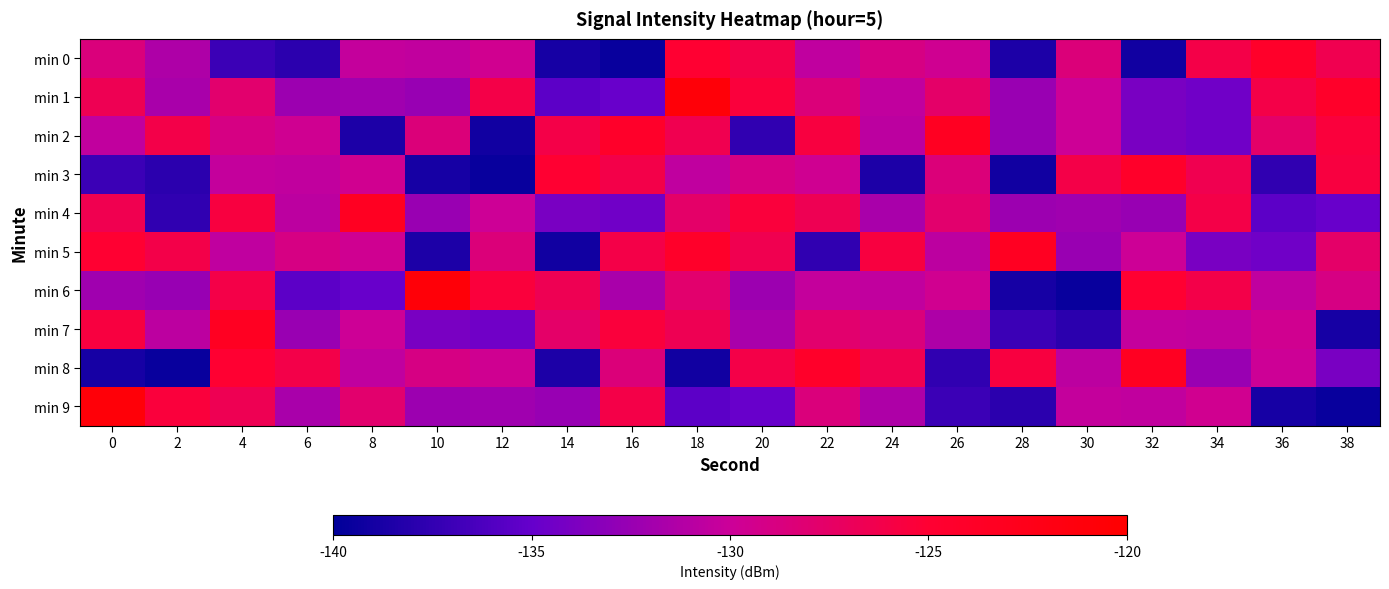

Reading left to right, what are all the values shown in this chart?

min 0: 0=-128.5	2=-131.4	4=-137.1	6=-137.9	8=-130.4	10=-130.5	12=-129.5	14=-138.8	16=-139.6	18=-124.9	20=-126.1	22=-130.6	24=-128.9	26=-129.6	28=-138.5	30=-128.5	32=-139.1	34=-126.0	36=-124.1	38=-126.4
min 1: 0=-126.6	2=-131.7	4=-127.9	6=-132.3	8=-132.1	10=-132.6	12=-126.1	14=-135.4	16=-134.9	18=-120.9	20=-125.5	22=-128.5	24=-130.5	26=-127.6	28=-132.4	30=-129.9	32=-134.0	34=-134.5	36=-126.0	38=-124.1
min 2: 0=-130.5	2=-126.1	4=-128.9	6=-129.6	8=-138.5	10=-128.5	12=-139.1	14=-126.0	16=-124.1	18=-126.4	20=-137.6	22=-125.7	24=-130.8	26=-123.4	28=-132.4	30=-129.9	32=-134.0	34=-134.5	36=-127.6	38=-125.5
min 3: 0=-137.1	2=-137.9	4=-130.4	6=-130.5	8=-129.5	10=-138.8	12=-139.6	14=-124.9	16=-126.1	18=-130.6	20=-128.9	22=-129.6	24=-138.5	26=-128.5	28=-139.1	30=-126.0	32=-124.1	34=-126.4	36=-137.6	38=-125.7
min 4: 0=-126.4	2=-137.6	4=-125.7	6=-130.8	8=-123.4	10=-132.4	12=-129.9	14=-134.0	16=-134.5	18=-127.6	20=-125.5	22=-126.6	24=-131.7	26=-127.9	28=-132.3	30=-132.1	32=-132.6	34=-126.1	36=-135.4	38=-134.9
min 5: 0=-124.9	2=-126.1	4=-130.6	6=-128.9	8=-129.6	10=-138.5	12=-128.5	14=-139.1	16=-126.0	18=-124.1	20=-126.4	22=-137.6	24=-125.7	26=-130.8	28=-123.4	30=-132.4	32=-129.9	34=-134.0	36=-134.5	38=-127.6
min 6: 0=-132.1	2=-132.6	4=-126.1	6=-135.4	8=-134.9	10=-120.9	12=-125.5	14=-126.6	16=-131.7	18=-127.9	20=-132.3	22=-130.4	24=-130.5	26=-129.5	28=-138.8	30=-139.6	32=-124.9	34=-126.1	36=-130.6	38=-128.9
min 7: 0=-125.7	2=-130.8	4=-123.4	6=-132.4	8=-129.9	10=-134.0	12=-134.5	14=-127.6	16=-125.5	18=-126.6	20=-131.7	22=-127.9	24=-128.5	26=-131.4	28=-137.1	30=-137.9	32=-130.4	34=-130.5	36=-129.5	38=-138.8
min 8: 0=-138.8	2=-139.6	4=-124.9	6=-126.1	8=-130.6	10=-128.9	12=-129.6	14=-138.5	16=-128.5	18=-139.1	20=-126.0	22=-124.1	24=-126.4	26=-137.6	28=-125.7	30=-130.8	32=-123.4	34=-132.4	36=-129.9	38=-134.0
min 9: 0=-120.9	2=-125.5	4=-126.6	6=-131.7	8=-127.9	10=-132.3	12=-132.1	14=-132.6	16=-126.1	18=-135.4	20=-134.9	22=-128.5	24=-131.4	26=-137.1	28=-137.9	30=-130.4	32=-130.5	34=-129.5	36=-138.8	38=-139.6